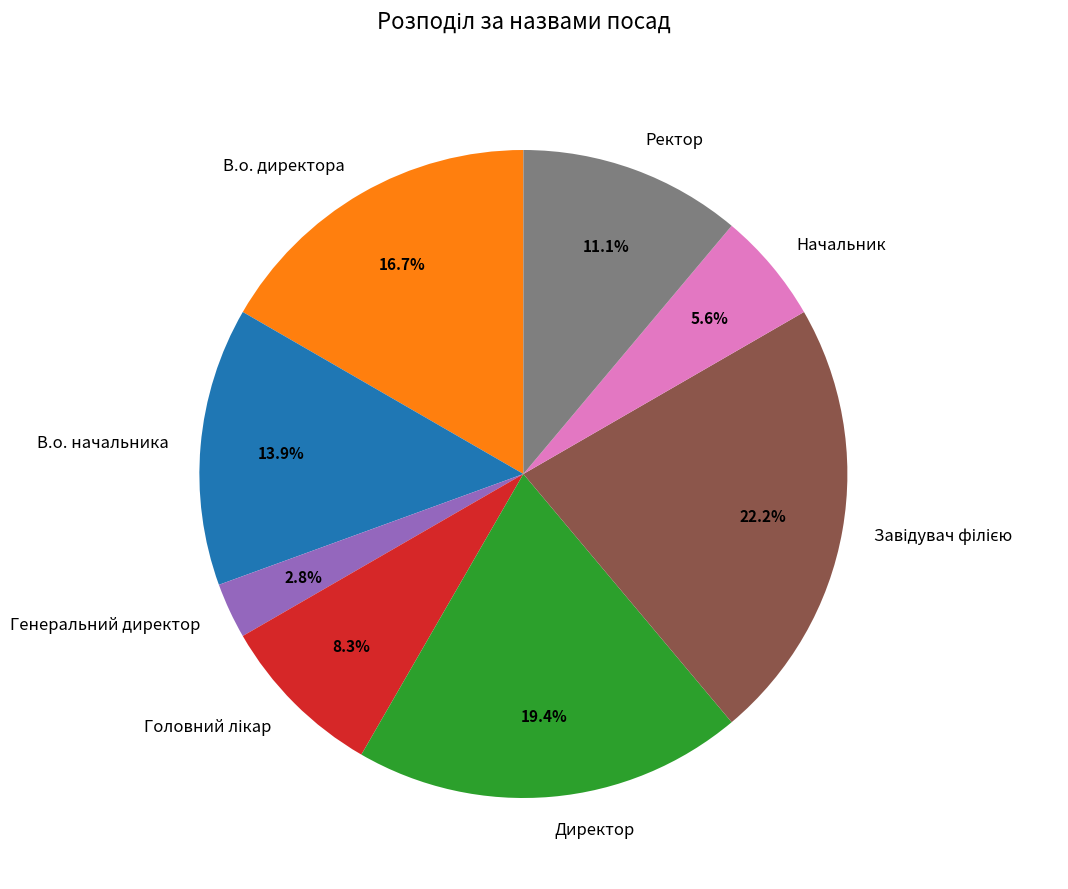

To the nearest percent, what is the difference between the largest and smallest slice percentages?

19%